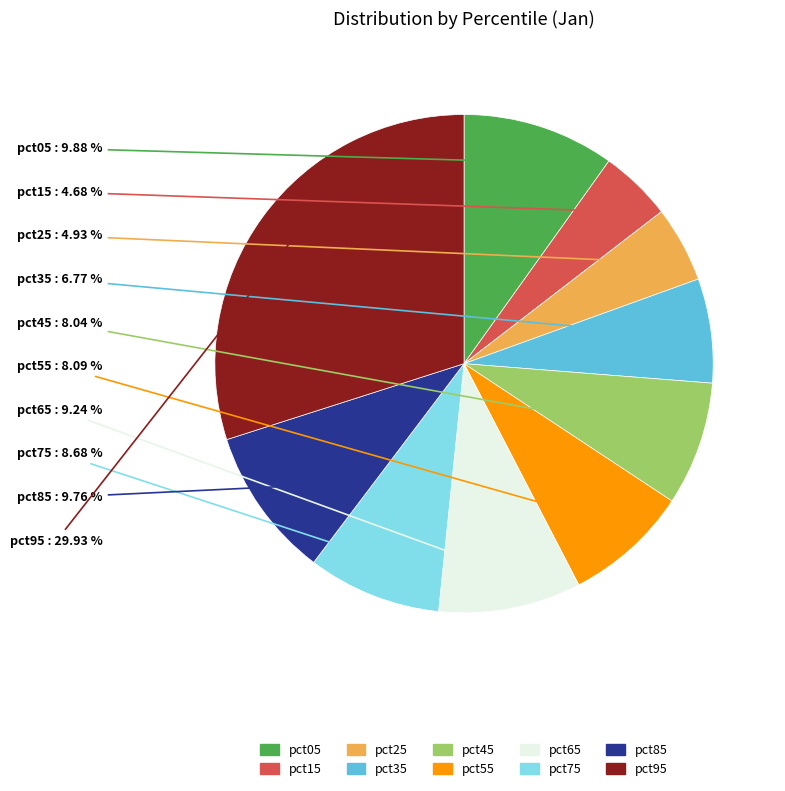

What is the largest slice in the pie chart?

pct95